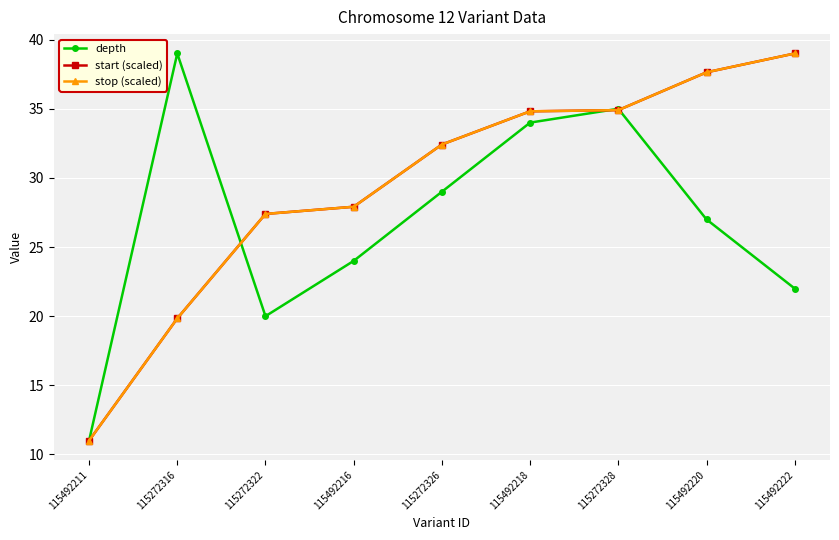

Which has a higher value, 115272316 or 115272326?

115272316